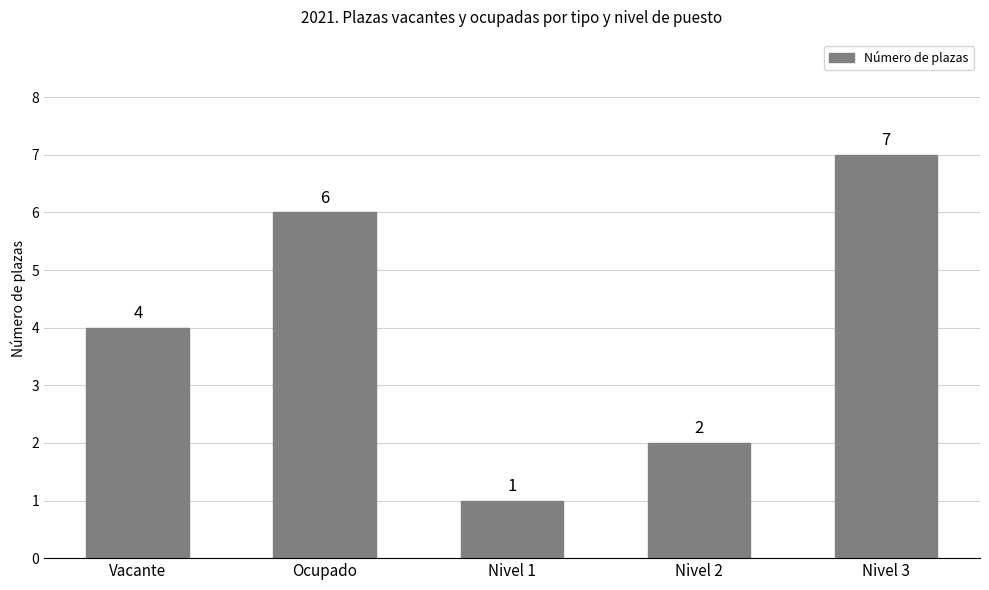

Is it true that the value at Nivel 1 is 0?

False